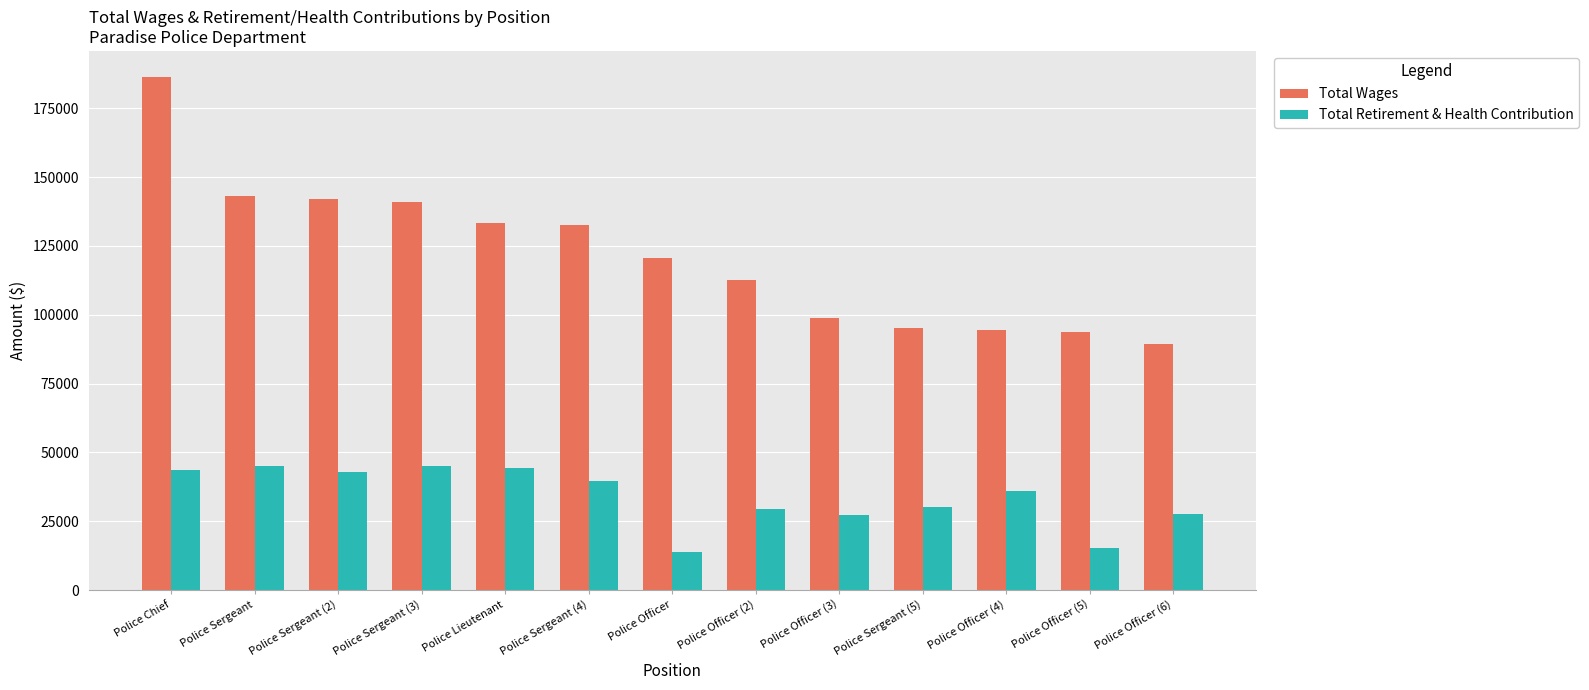

What is the spread (max minus min) of values at Police Sergeant (3)?

96104